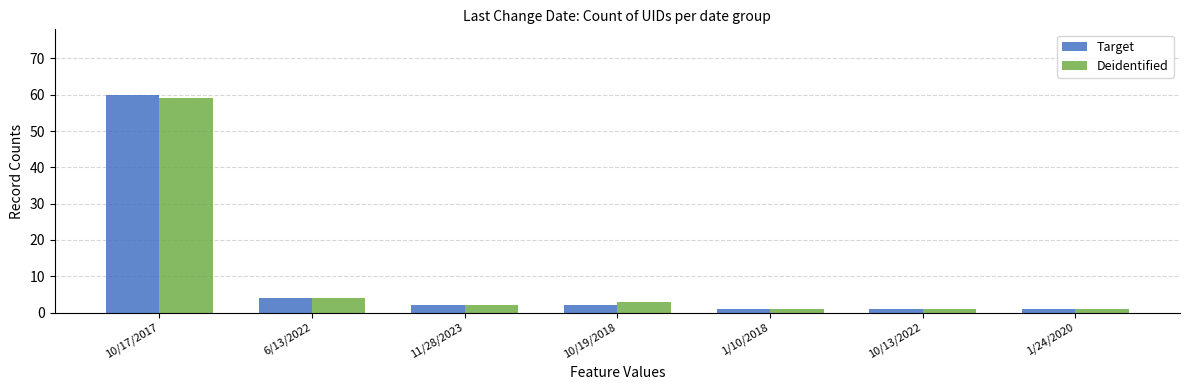

List the series in order of their peak value, highest first.

Target, Deidentified